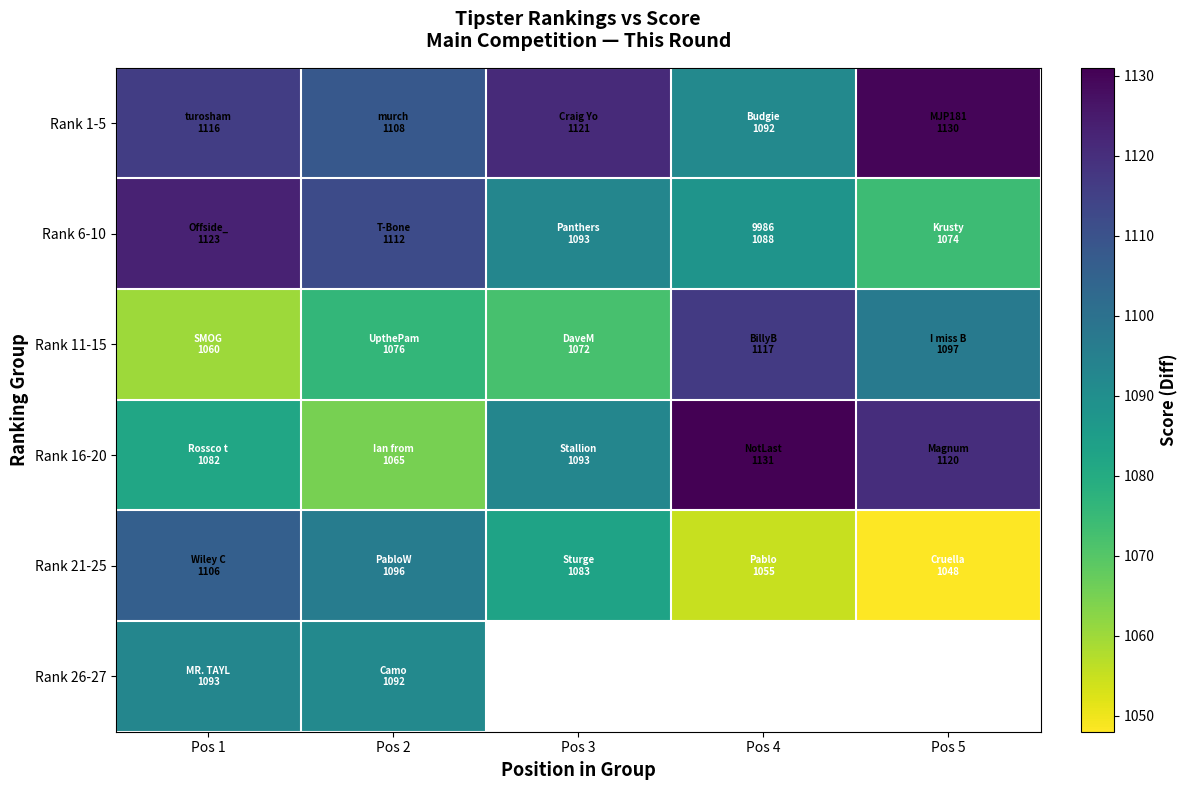

What is the difference between the second highest and minimum values in the Rank 21-25 series?

48.0